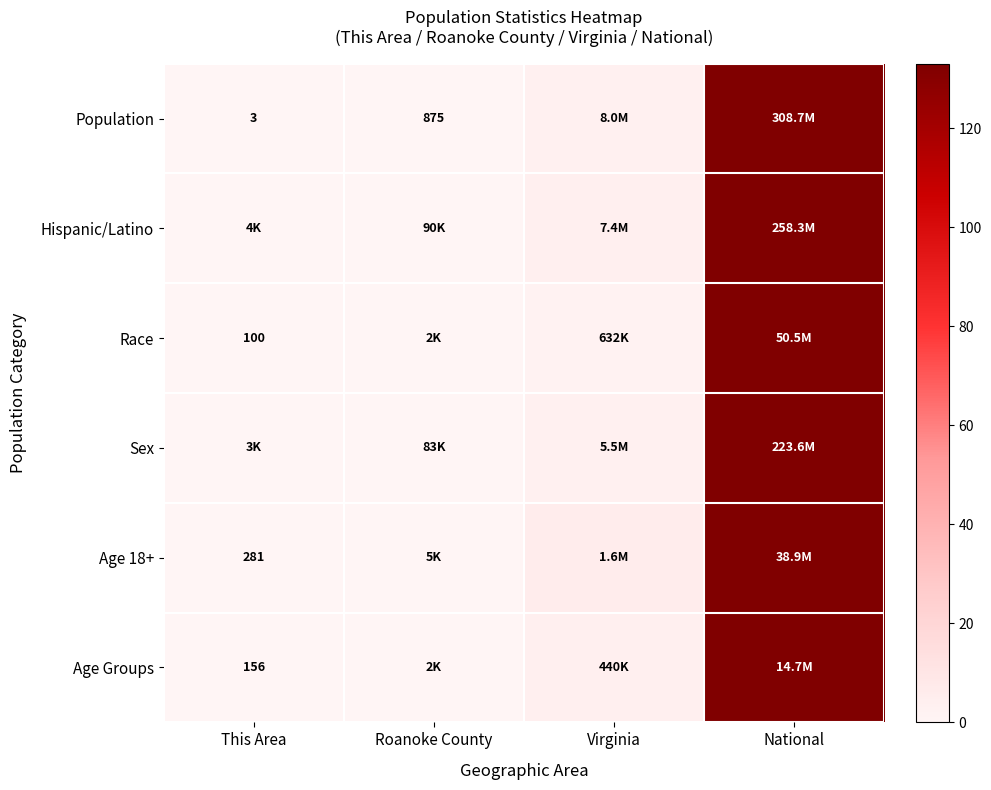

Which label corresponds to the largest value in the chart?

National